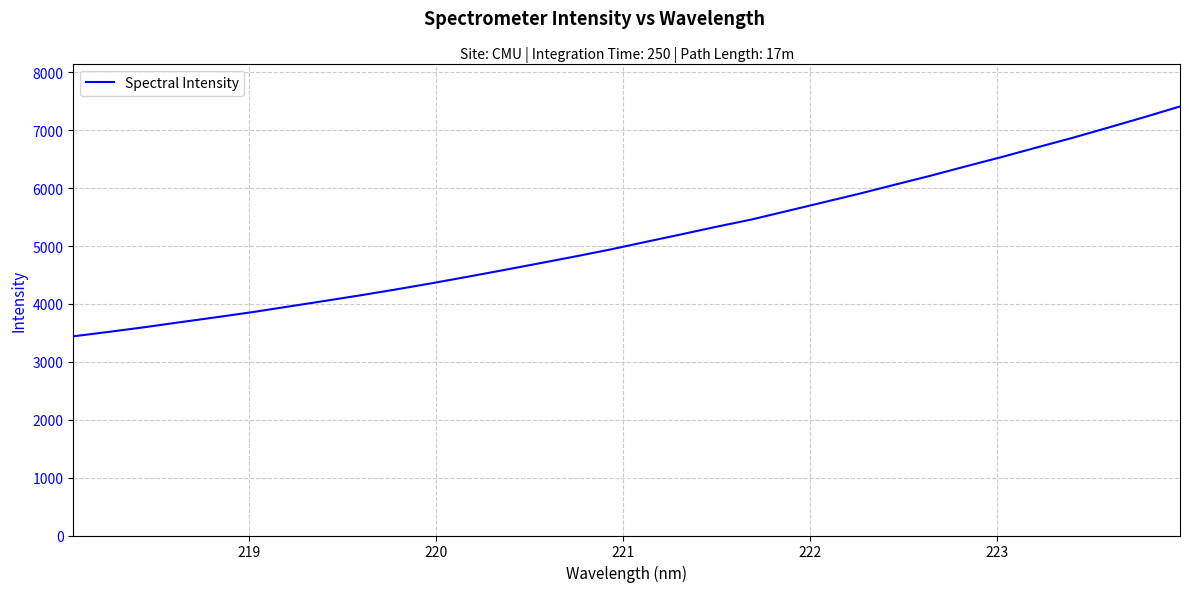

What is the greatest value displayed?

7410.7